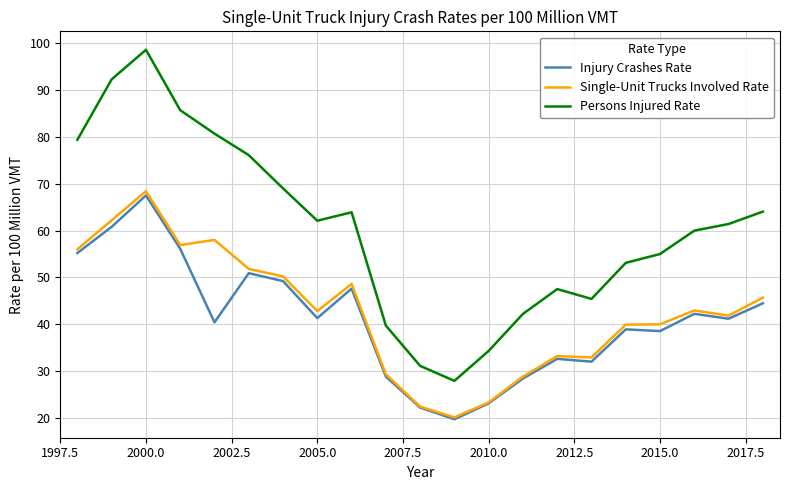

Which series has the largest total across all categories?

Persons Injured Rate